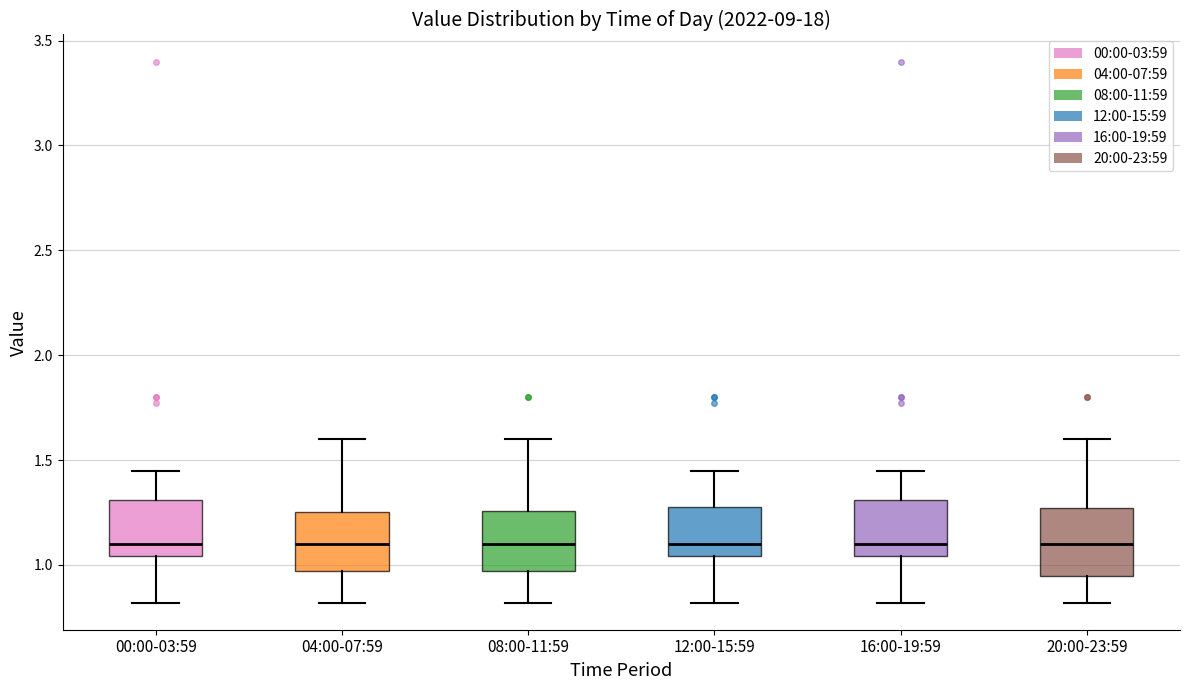

Where does the lower whisker of the box for 04:00-07:59 end on the y-axis? The values are not printed on the chart, so give them approximately, as read against the axis.

0.80